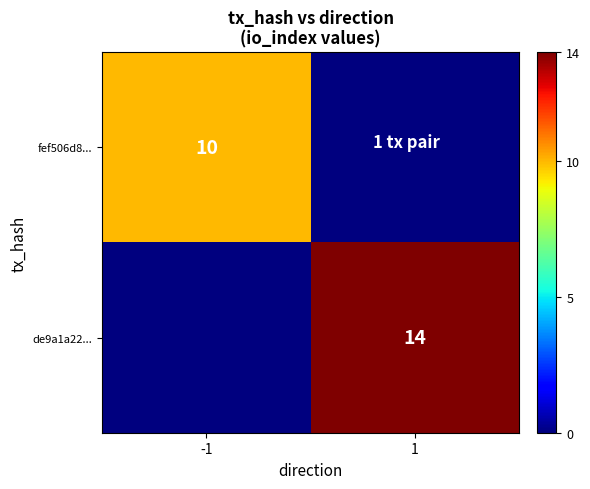

The fef506d8... series shows 10 at -1. True or false?

True